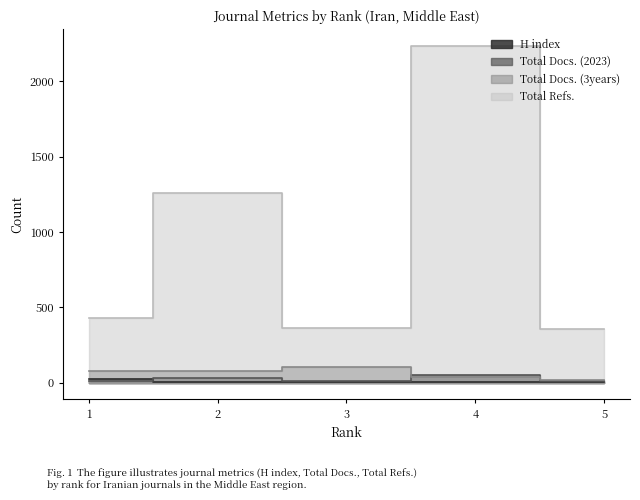

True or false: Total Docs. (3years) and Total Refs. intersect in this chart.

False